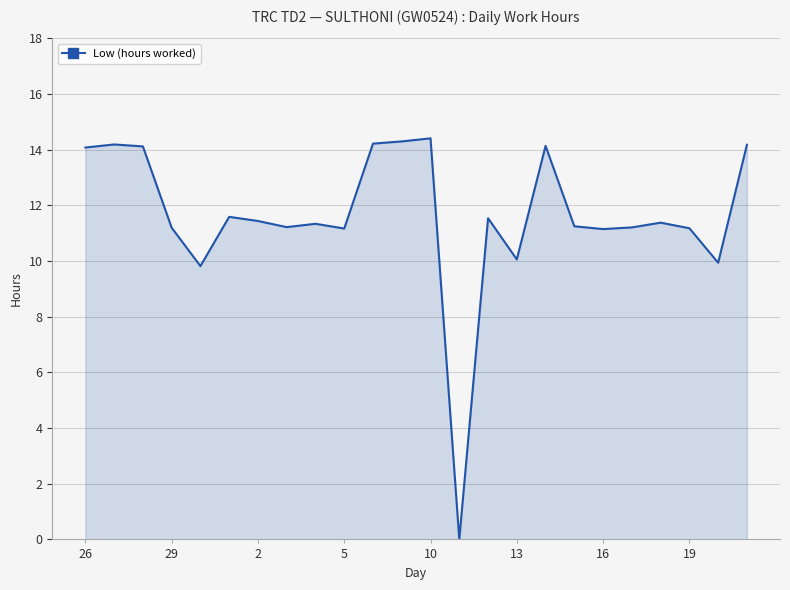

What is the difference between the maximum and minimum values?

14.4